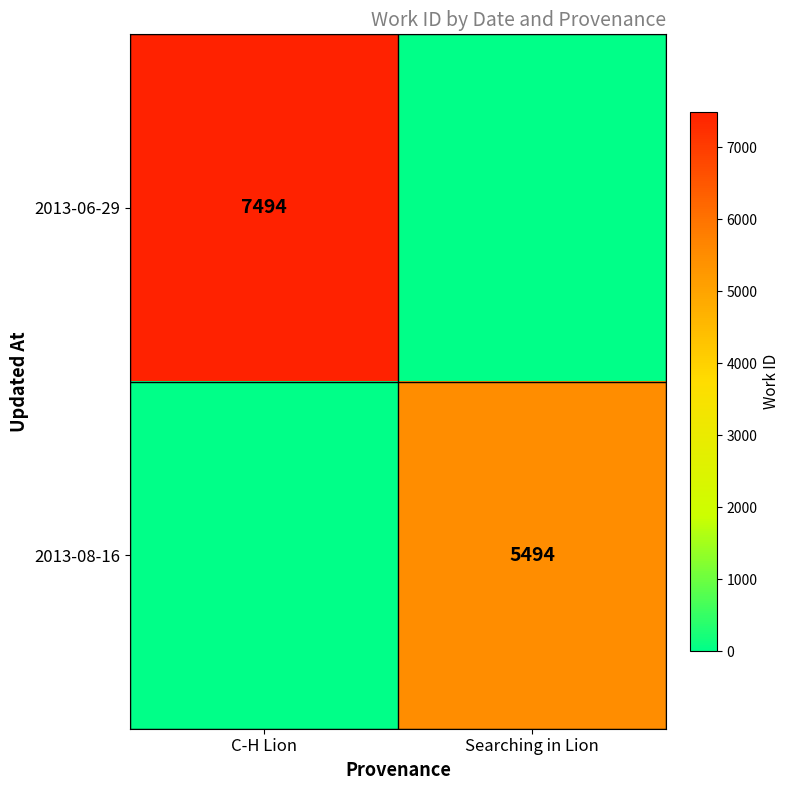

At how many categories does at least one series exceed 1641?

2